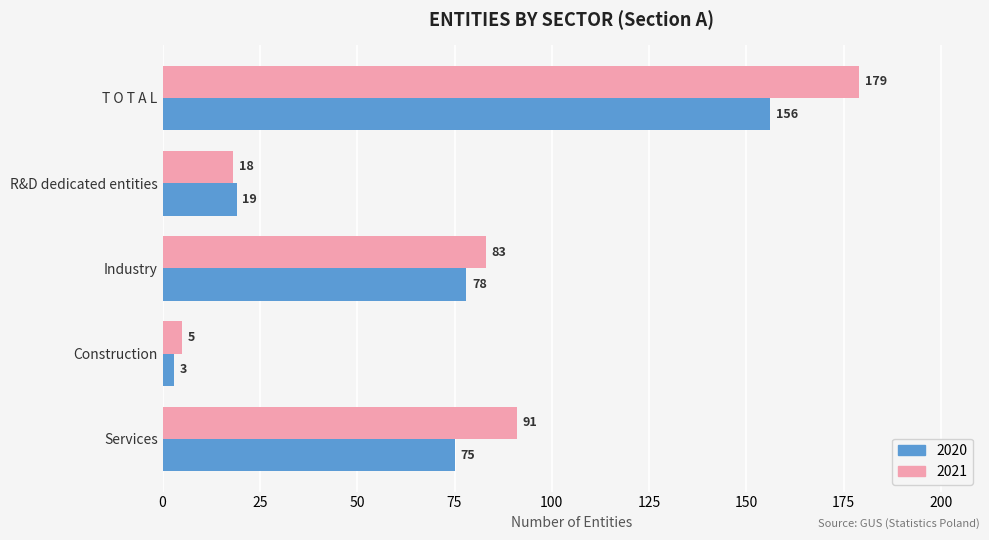

The value of 2021 at Industry is 83. True or false?

True